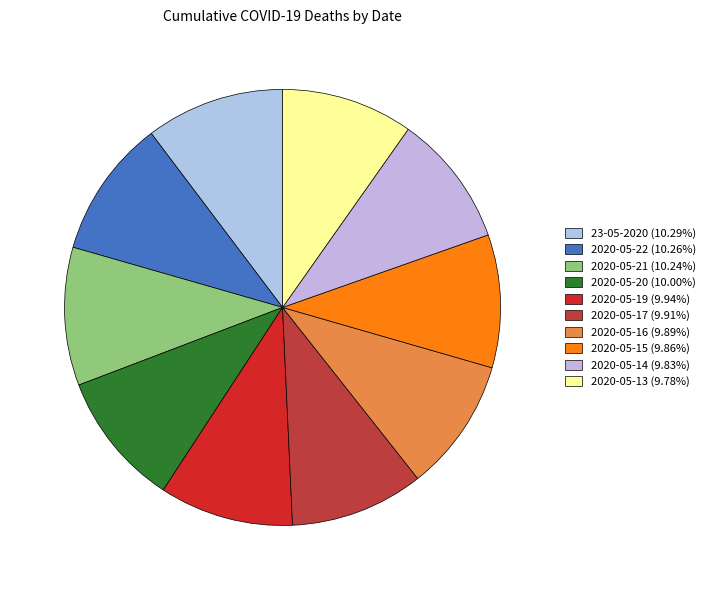

Does 2020-05-22 represent more than half of the total?

No